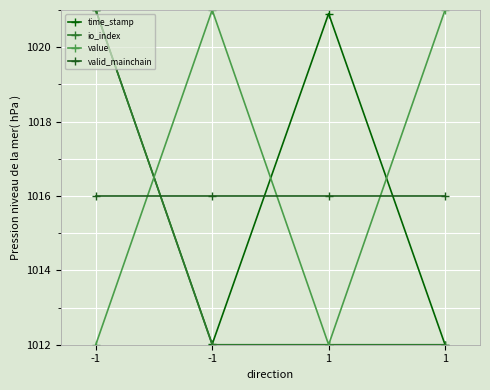

What is the total value across all series at -1?

4070.0